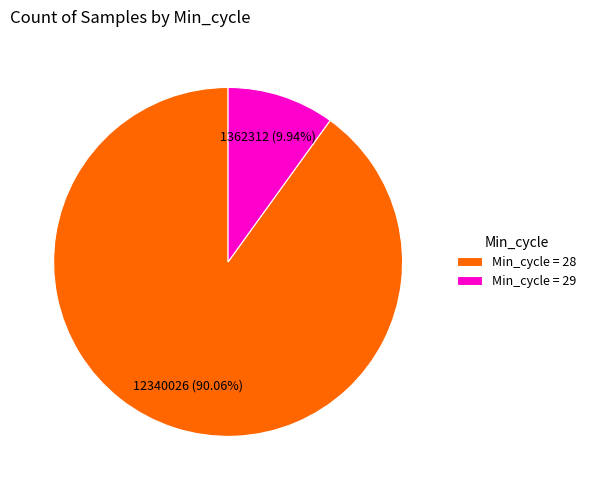

Which category has the smallest portion of the pie?

Min_cycle = 29